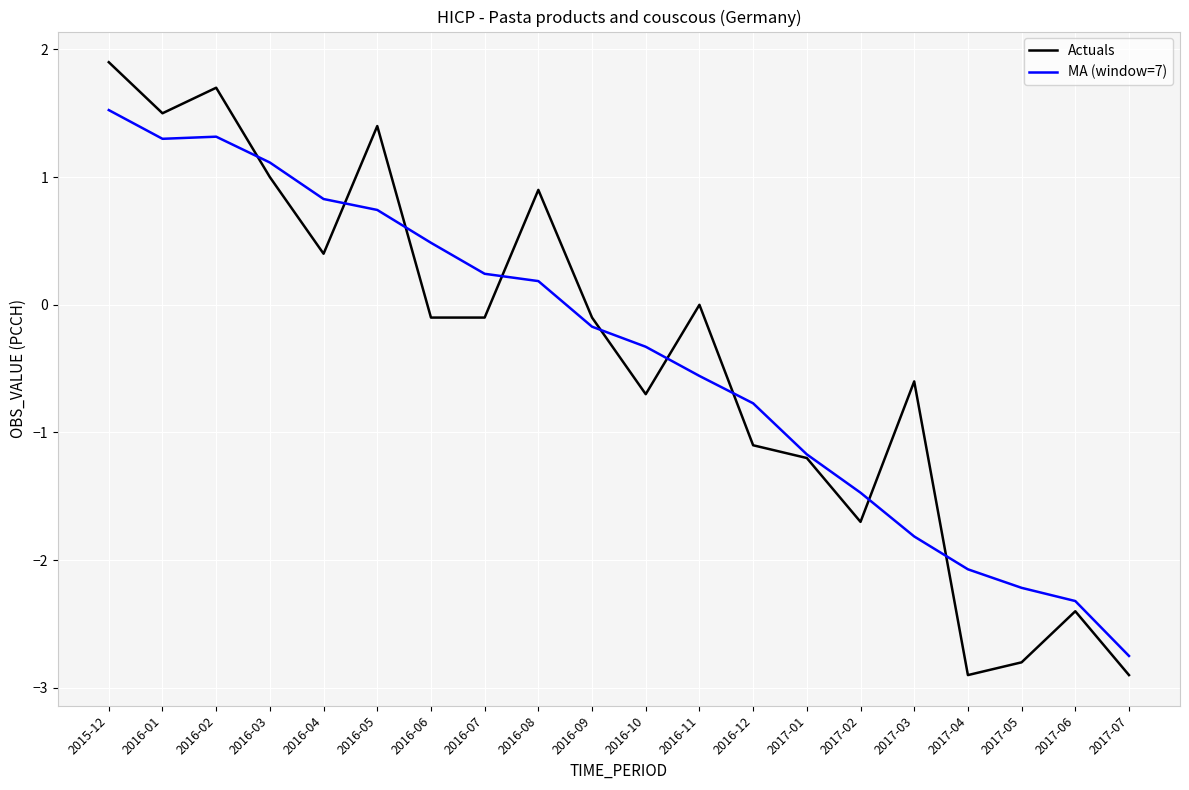

How many values in MA (window=7) are above zero?

9